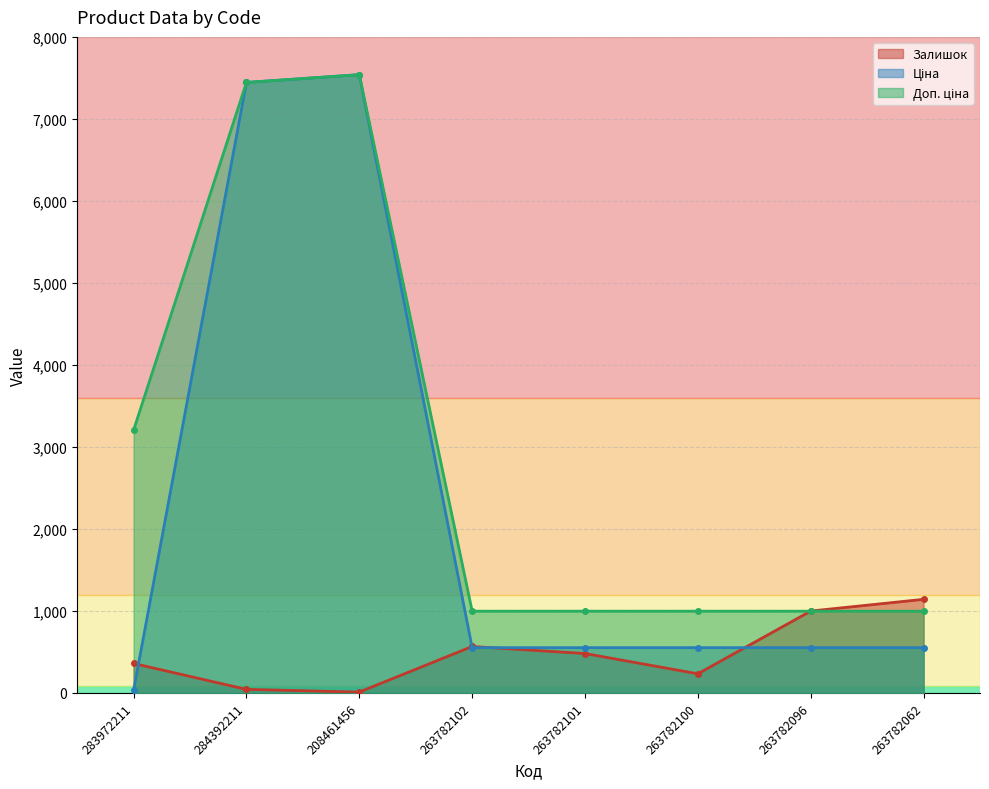

Which series changed the most between 263782101 and 263782096?

Залишок